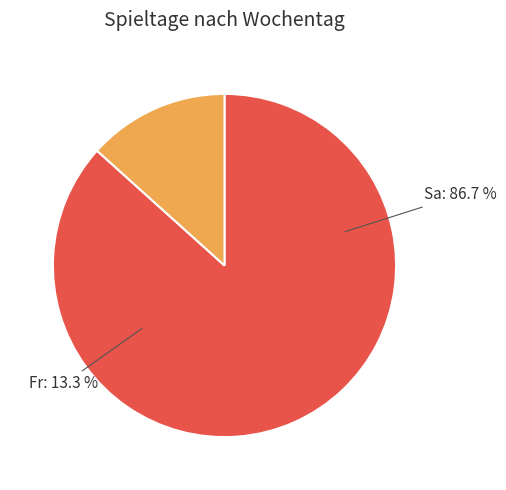

Is it true that Fr is 13% of the pie?

True